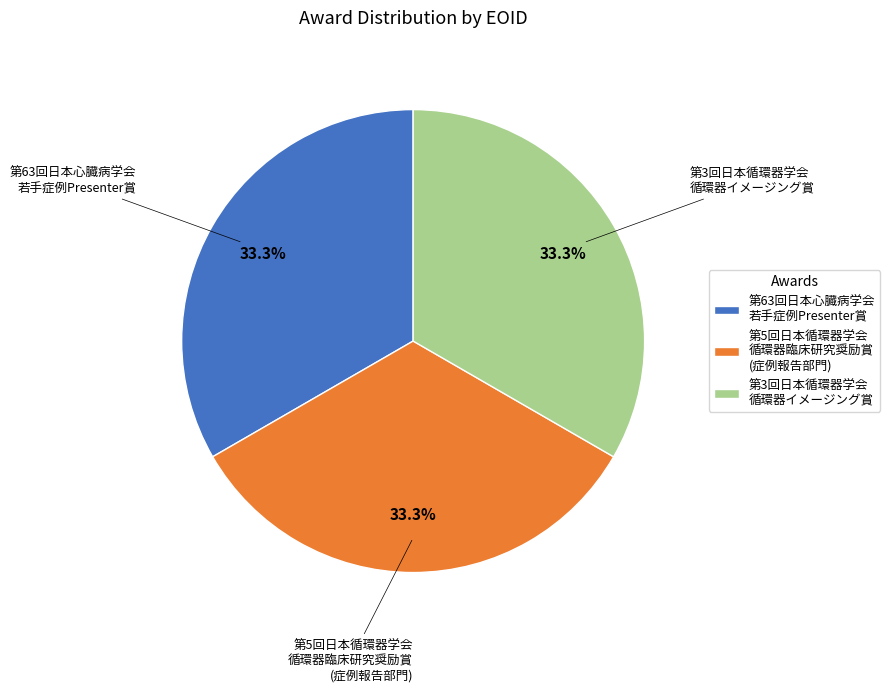

How many segments does this pie chart have?

3